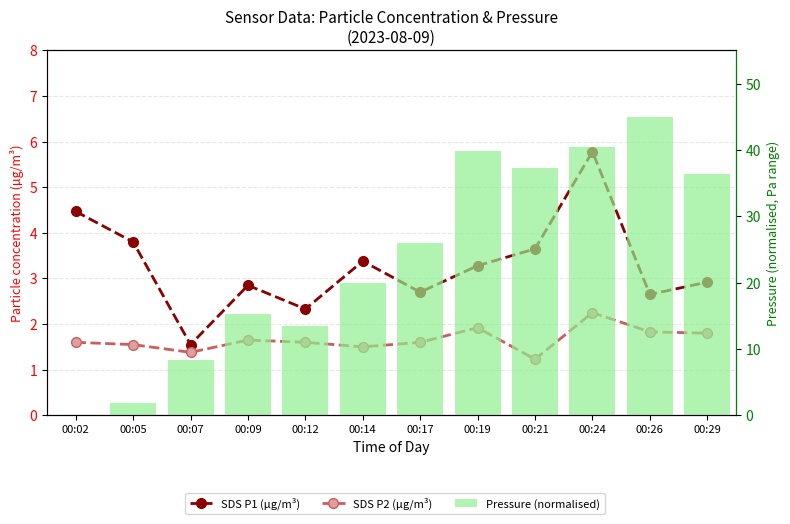

What value does the SDS P2 (µg/m³) series have at 00:24?

2.2